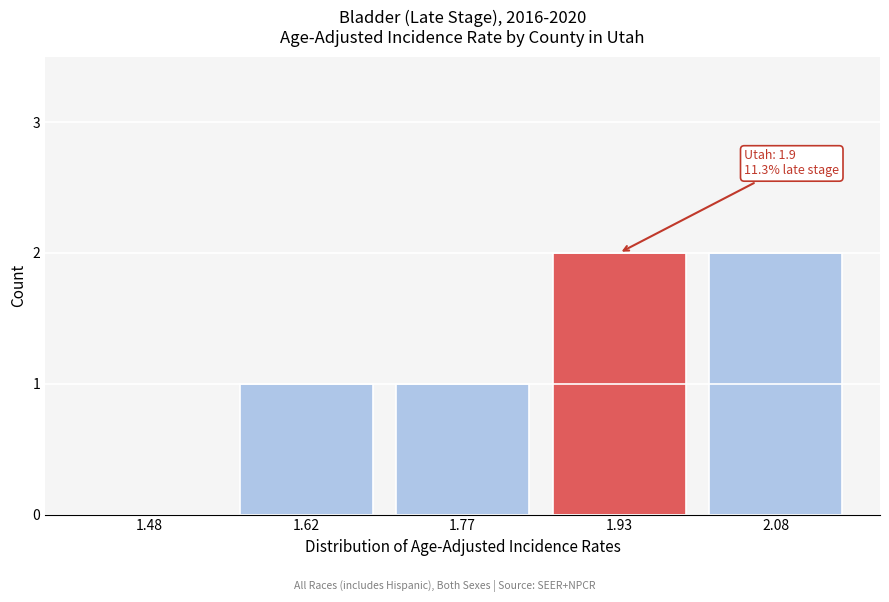

Reading left to right, what are all the values shown in this chart?

1.48=0	1.62=1	1.77=1	1.93=2	2.08=2